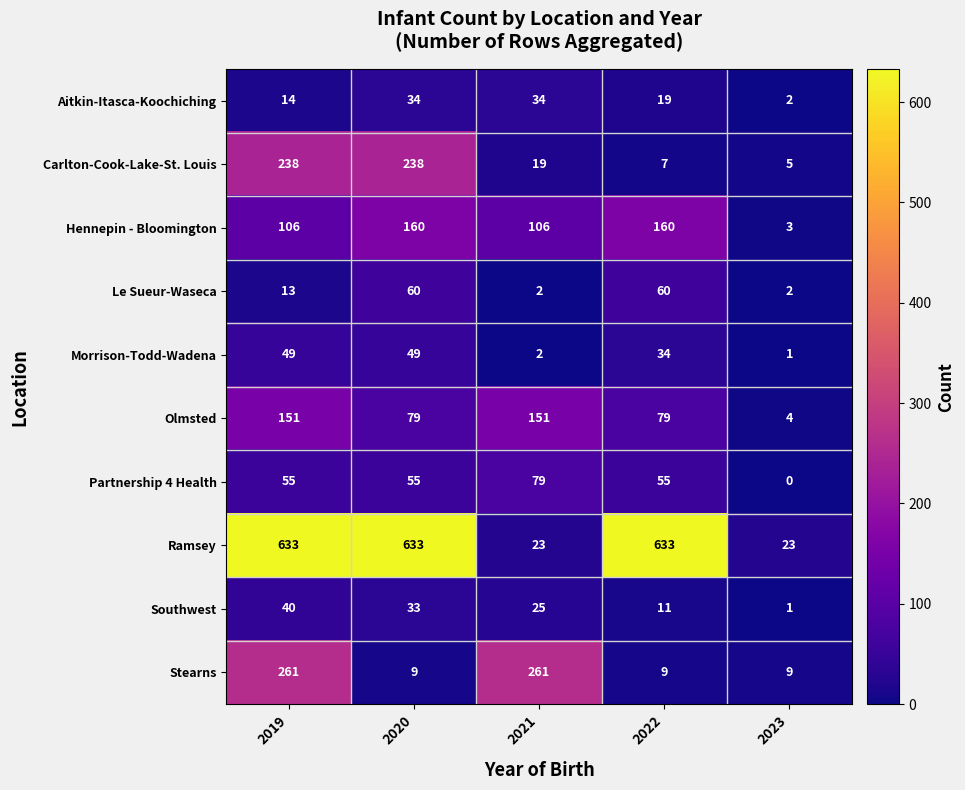

What is the total value across all series at 2023?

50